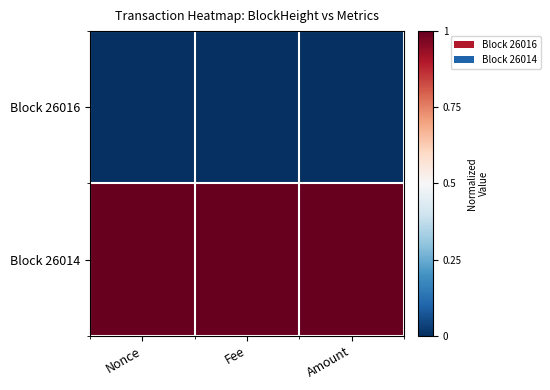

Which series has the largest range (max minus min)?

Block 26016